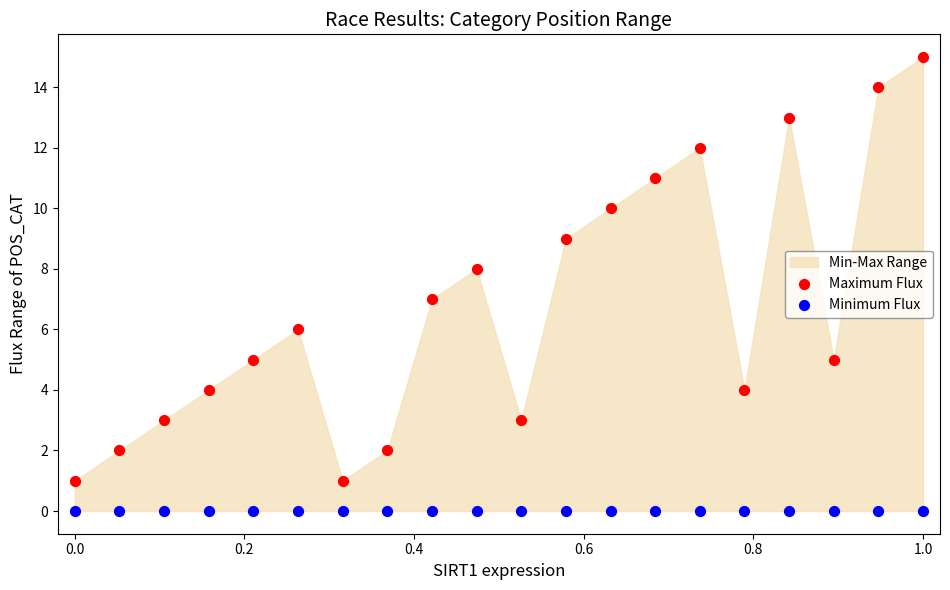

Which series contains the highest Y value?

Maximum Flux